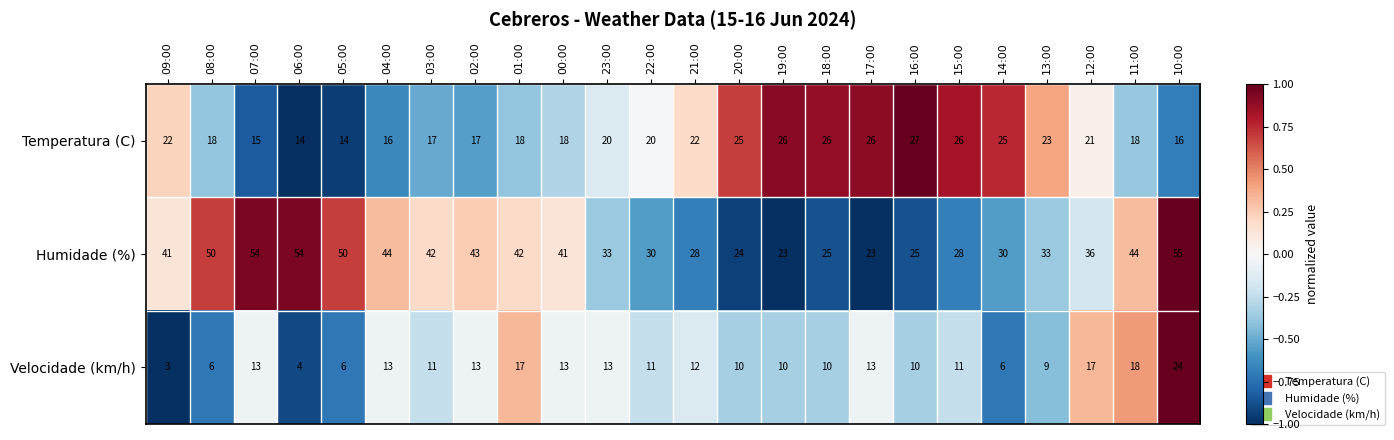

Which series has the widest spread of values?

Humidade (%)